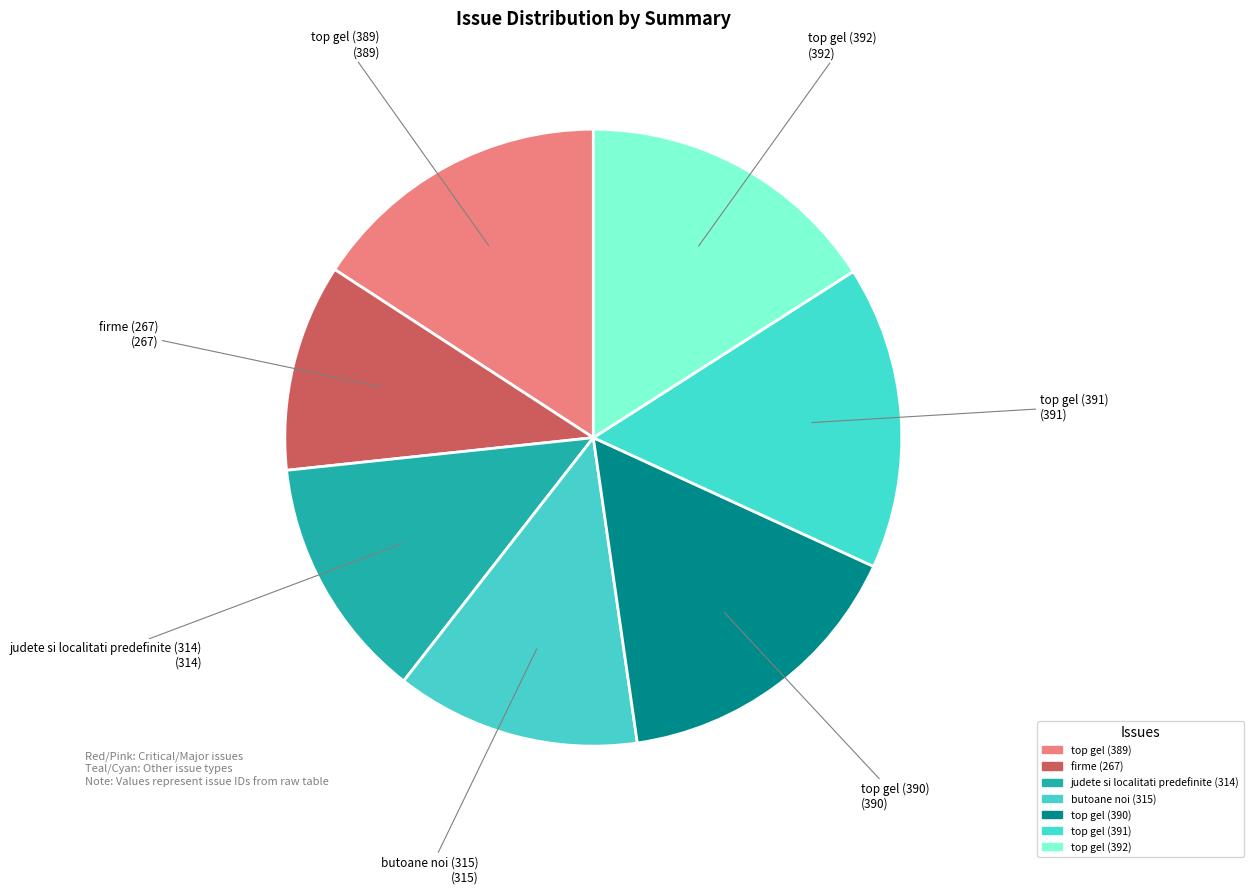

To the nearest percent, what portion does judete si localitati predefinite (314) represent?

13%